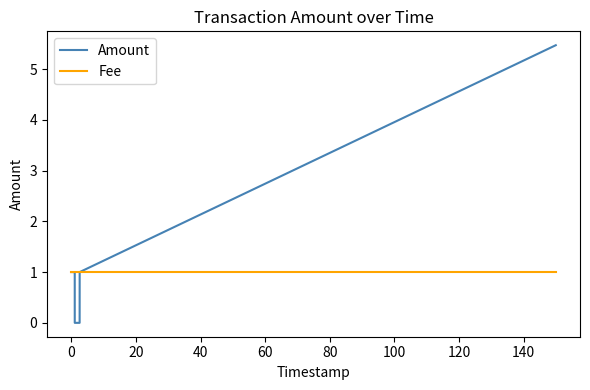

Does the chart display data point markers on the line(s)?

No